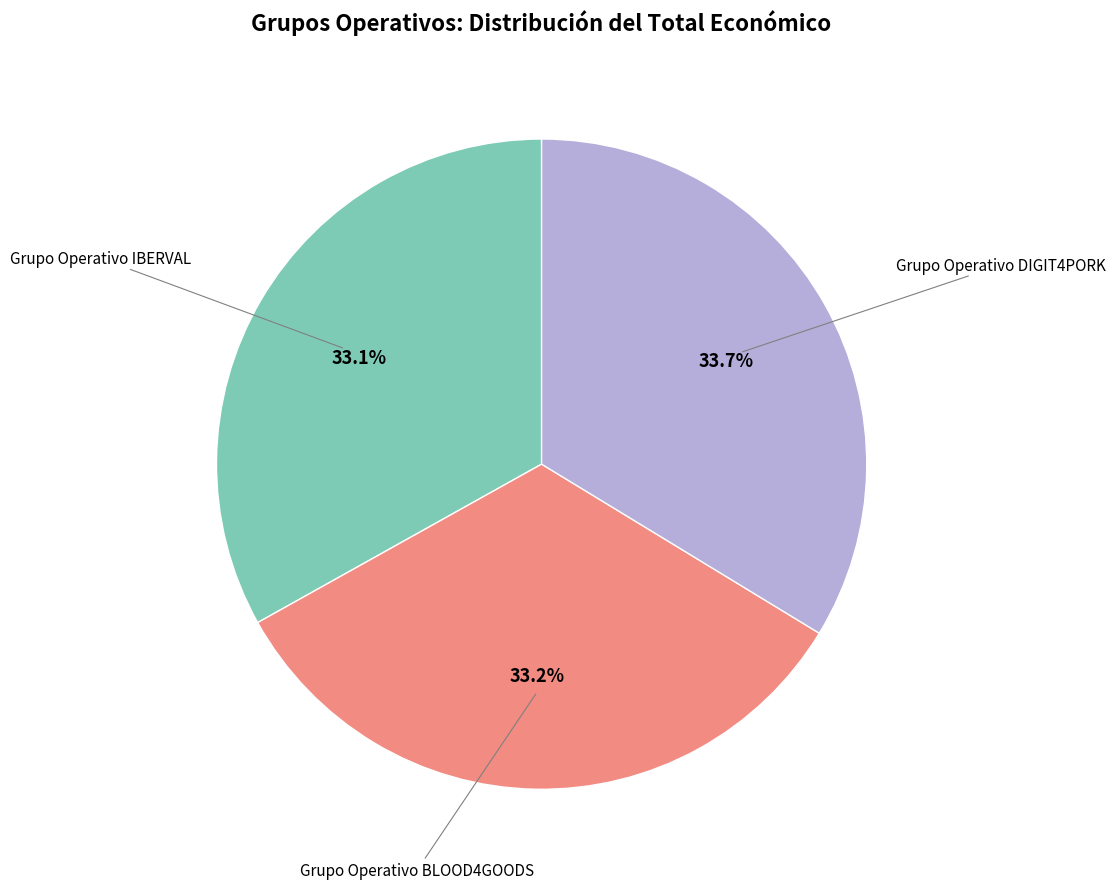

Is there any slice that represents more than half of the pie?

No